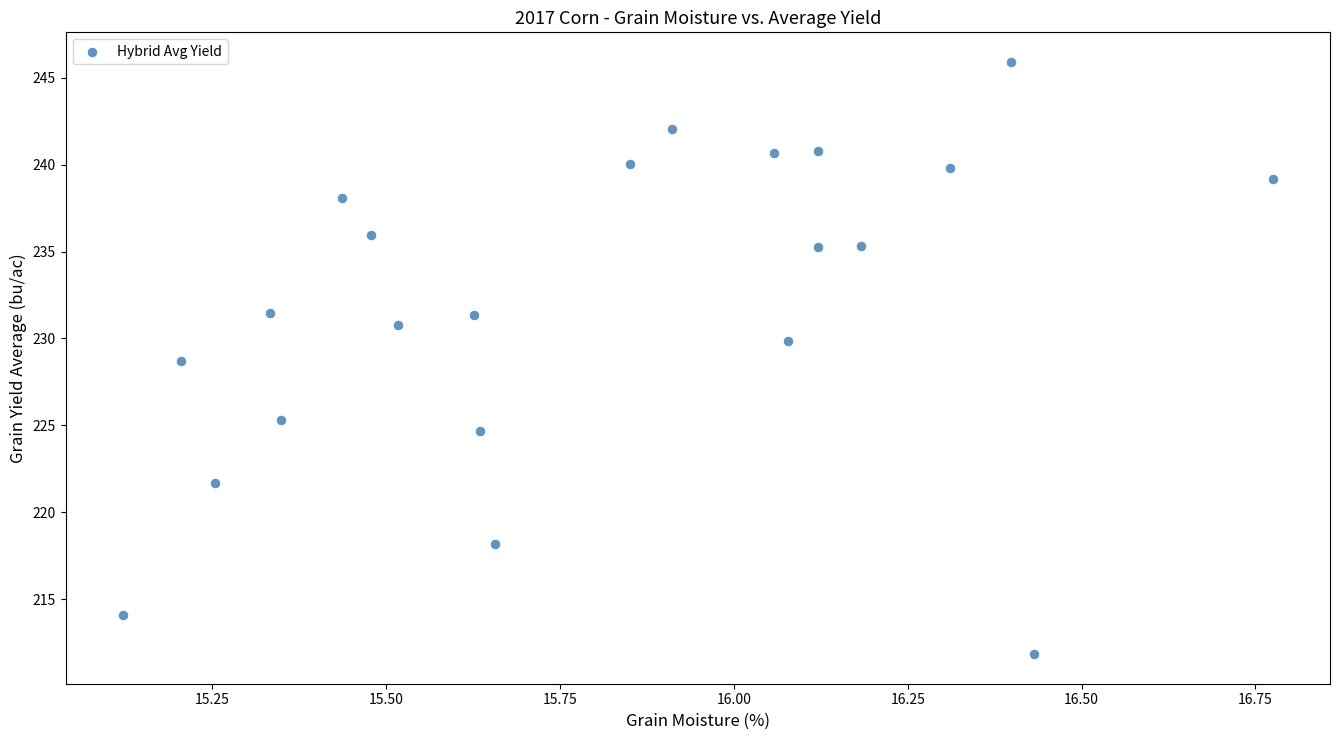

What Y value in the scatter plot is closest to 228?

228.7